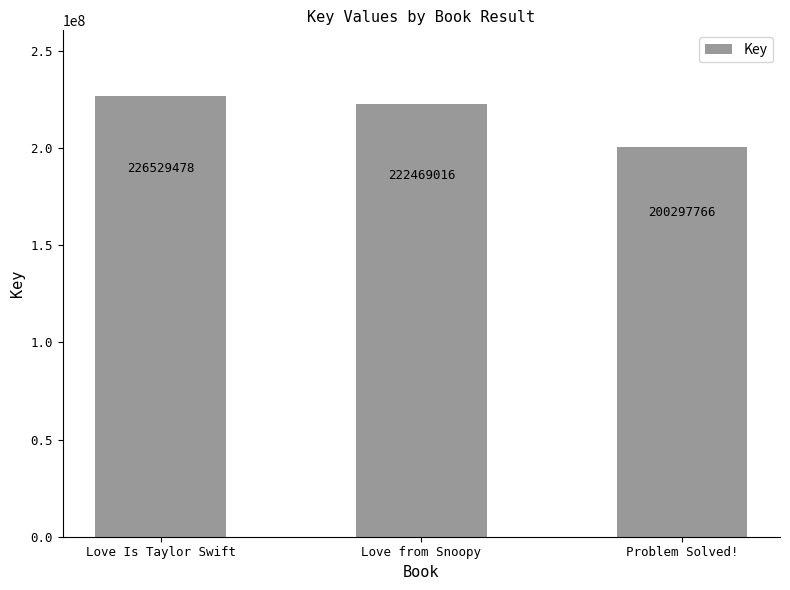

Reading right to left, extract all data points from this chart.

200297766	222469016	226529478